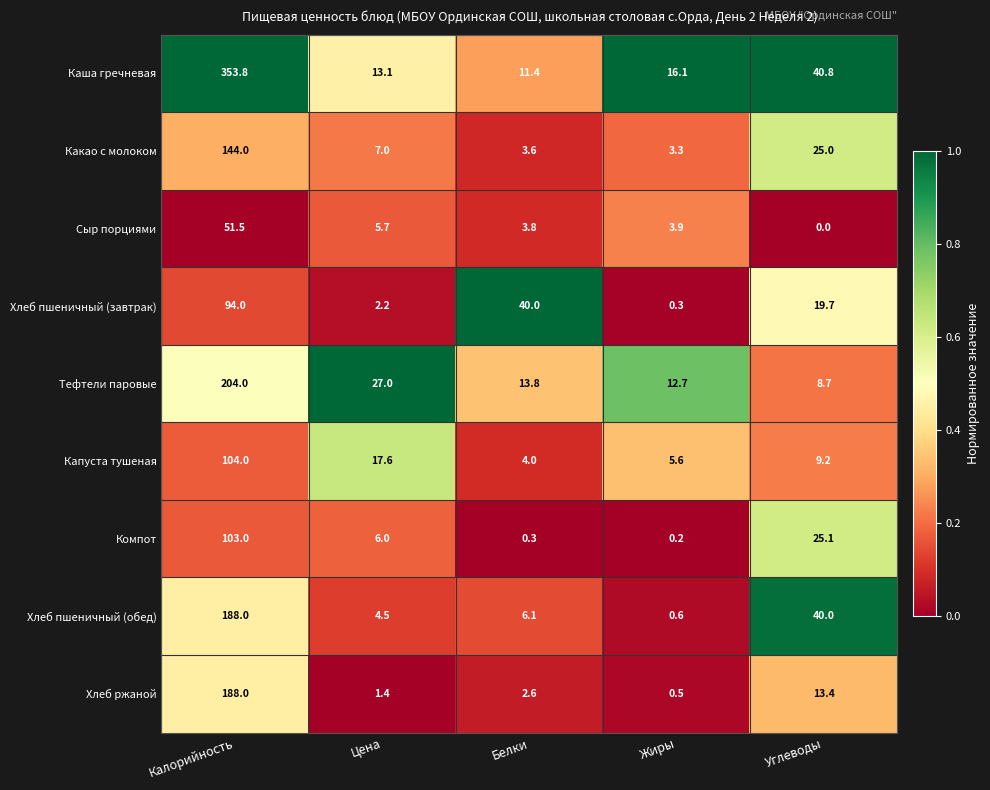

Which category has the lowest value across all series?

Углеводы